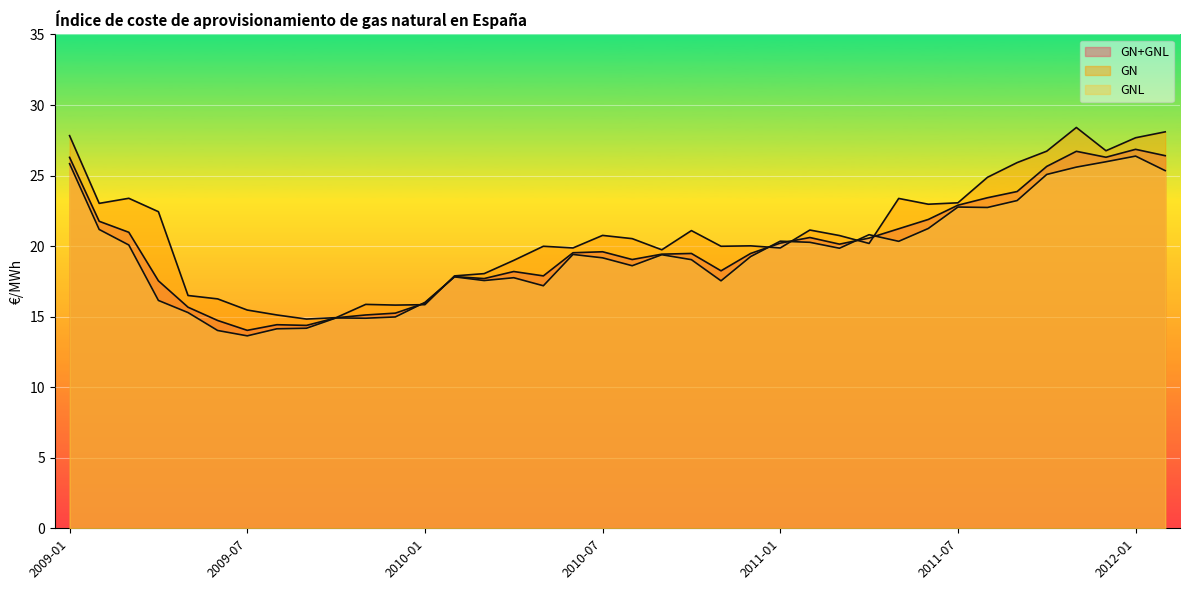

How many interior local valleys does the GNL series have?

9